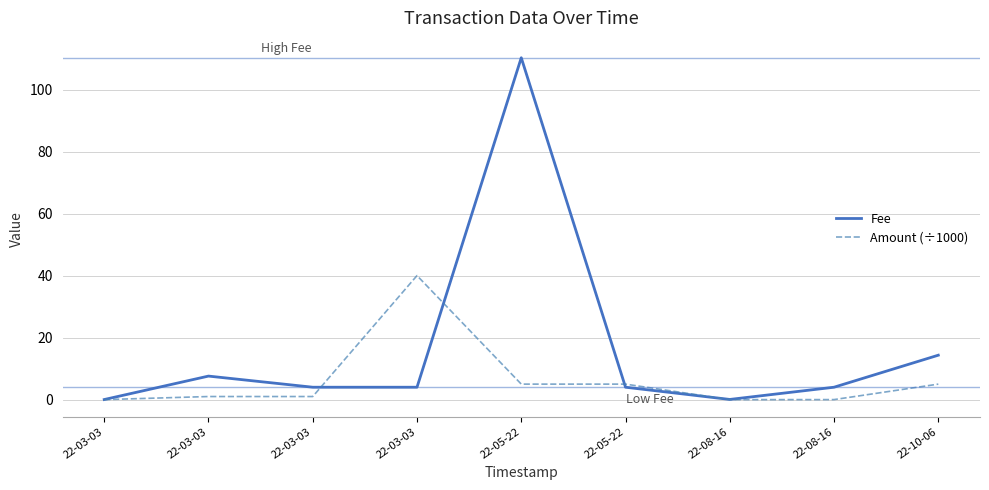

What are all the series names shown in the legend?

Fee, Amount (÷1000)